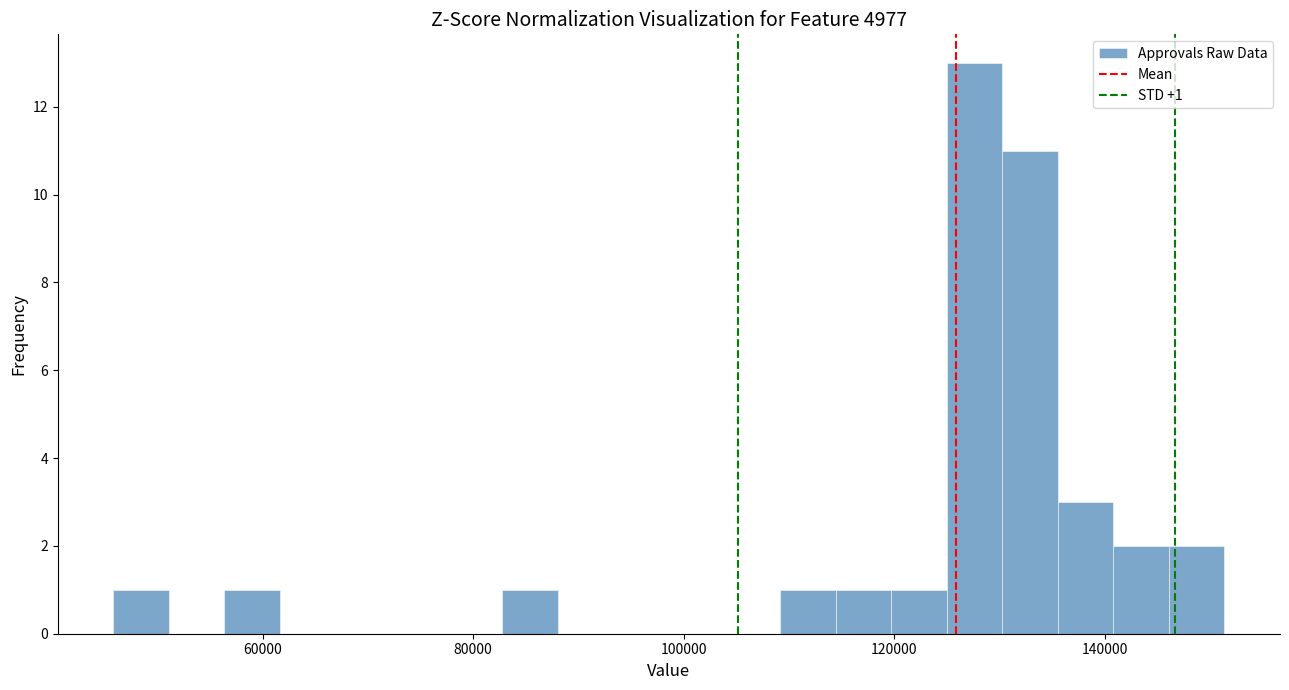

Read against the x-axis, roughly where is the centre of the tallest bar?

128000